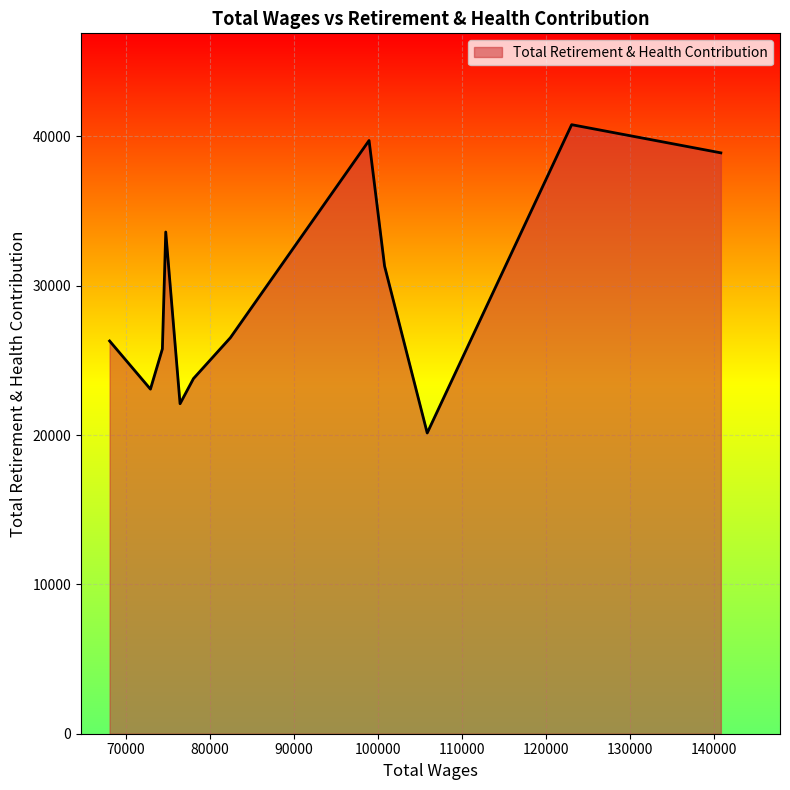

What is the difference between the maximum and minimum values?

20644